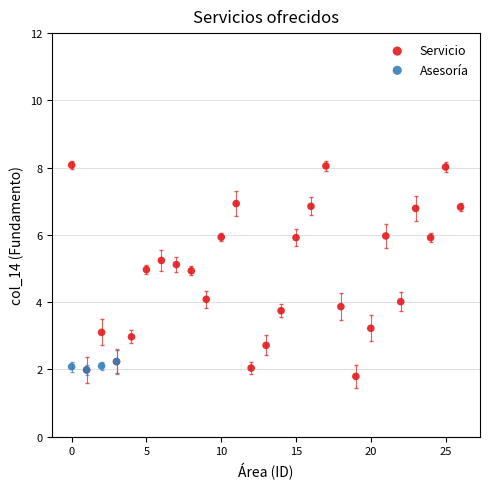

Which series has the largest Y range (max minus min)?

Servicio